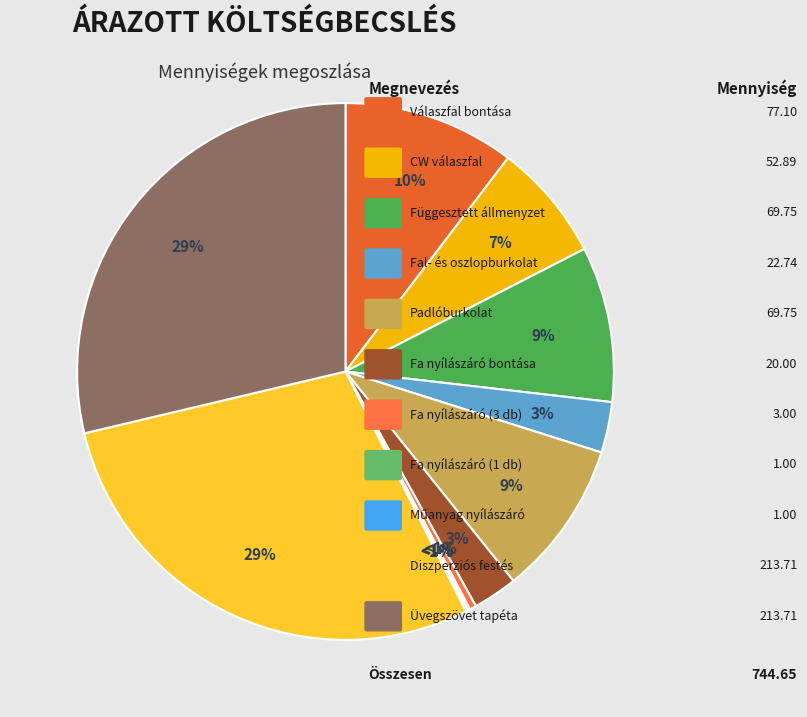

To the nearest percent, what is the average slice percentage?

9%